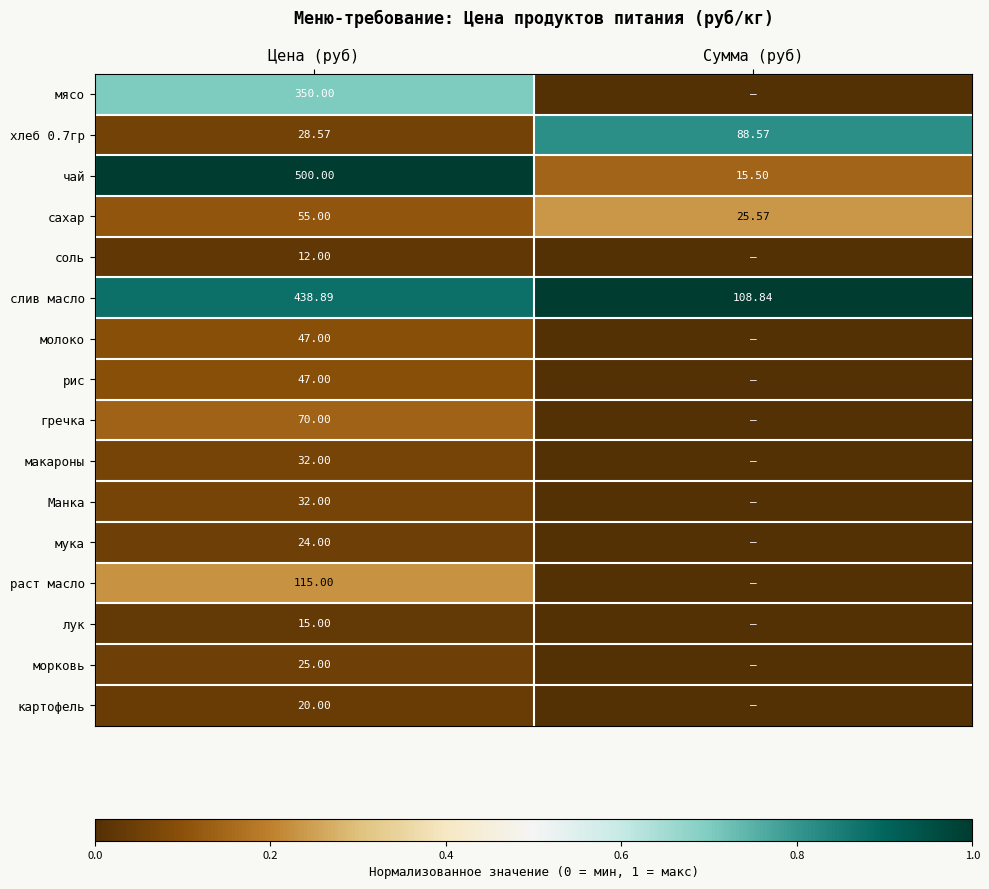

How many series are shown in this chart?

16